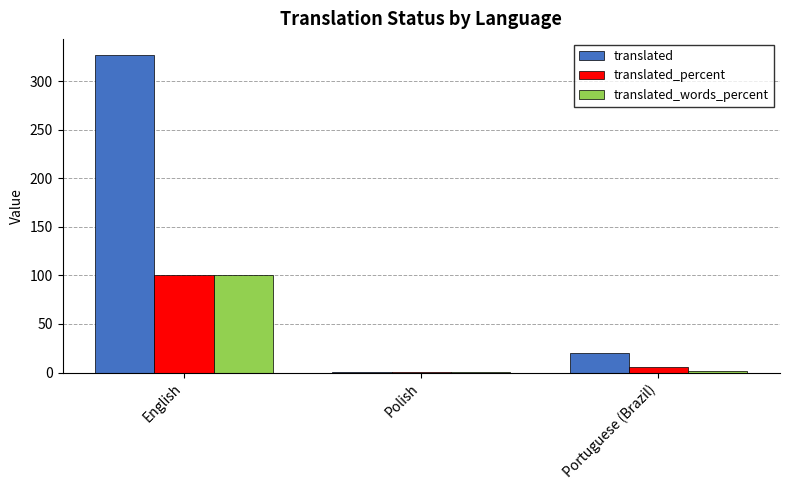

Which category has the highest value across all series?

English